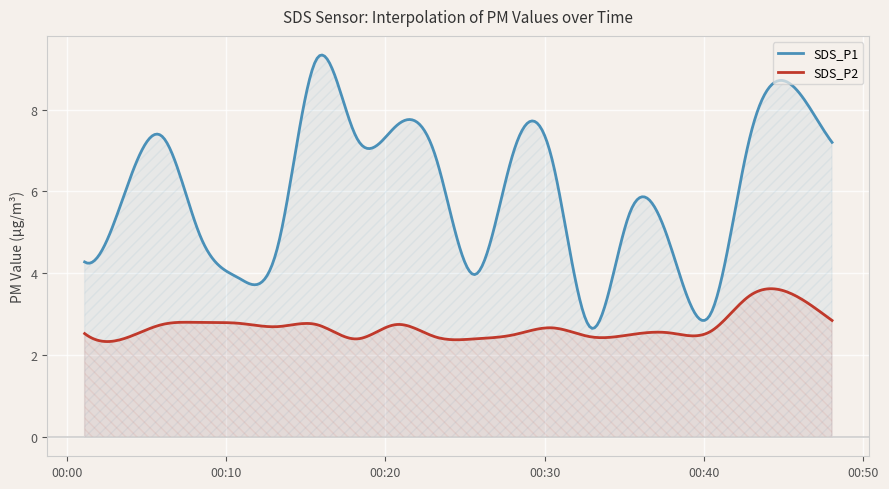

At which category does SDS_P2 reach its first local peak?

2022/05/24 00:08:24